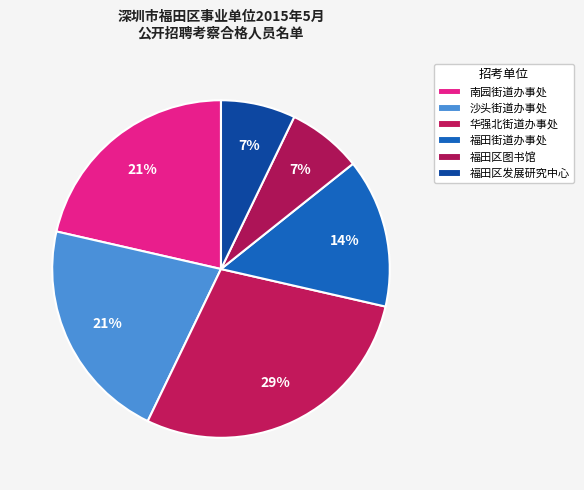

Which category has the biggest portion of the pie?

华强北街道办事处